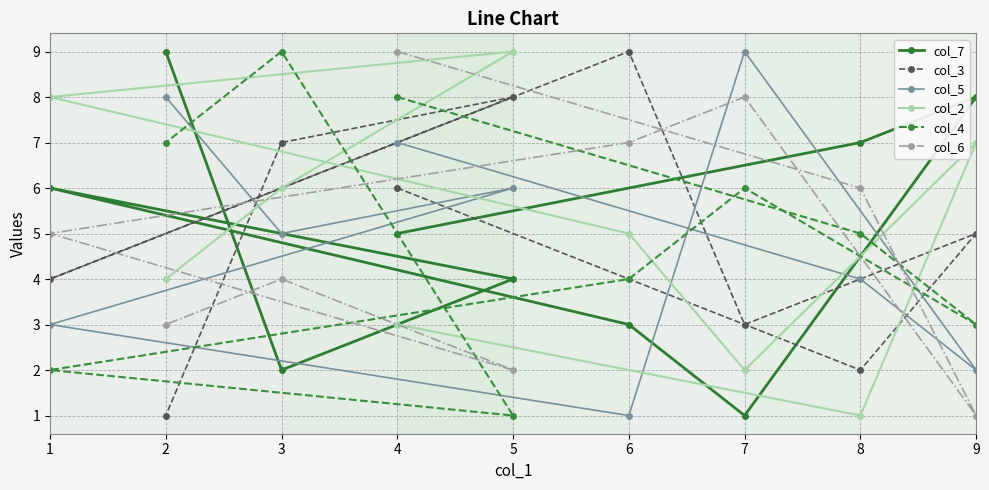

What is the difference between the col_2 values at 4 and 5?

6